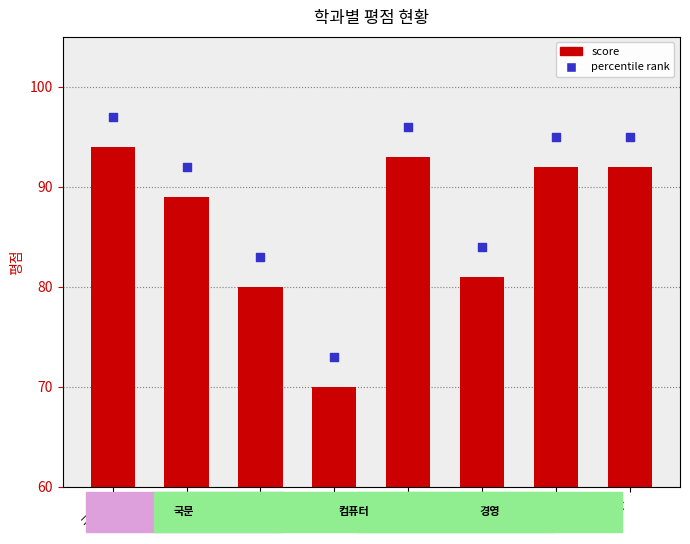

What is the change in value from 김기자 to 이미영?

+3